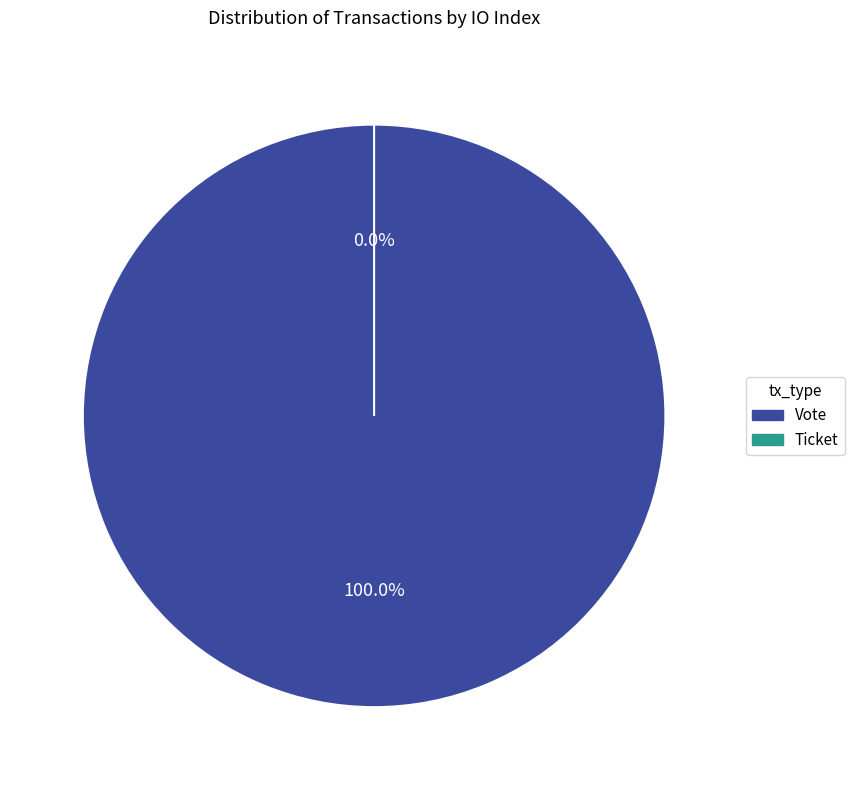

To the nearest percent, what is the average slice percentage?

50%